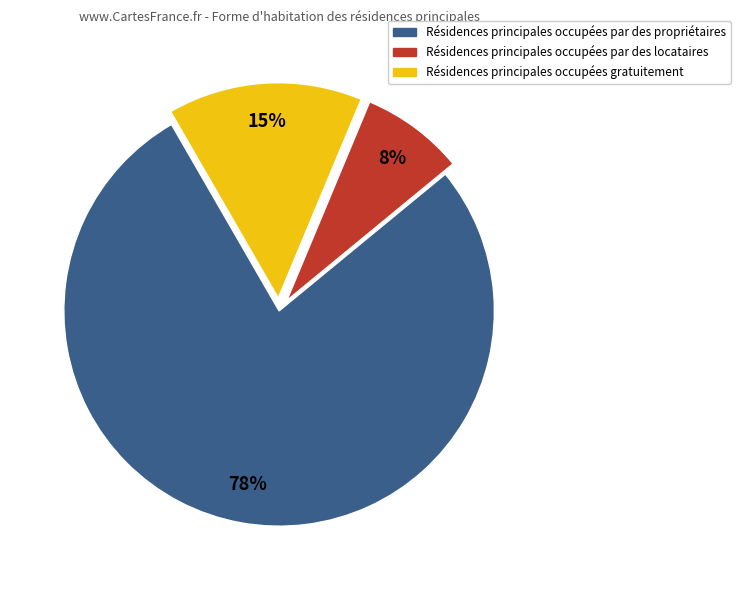

Is there any slice that represents more than half of the pie?

Yes